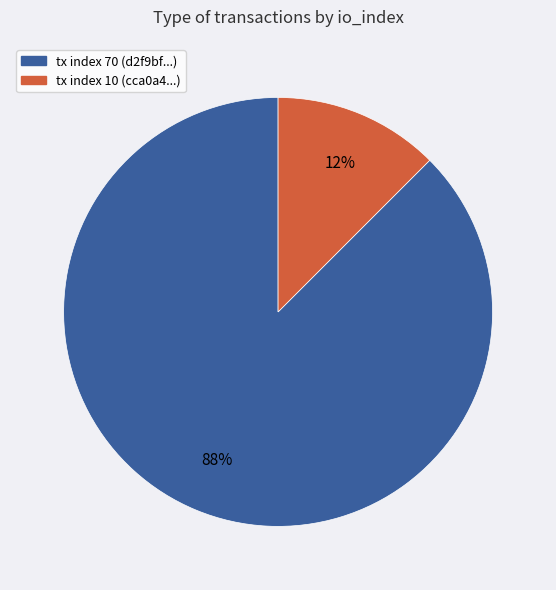

Does tx index 70 represent more than half of the total?

Yes